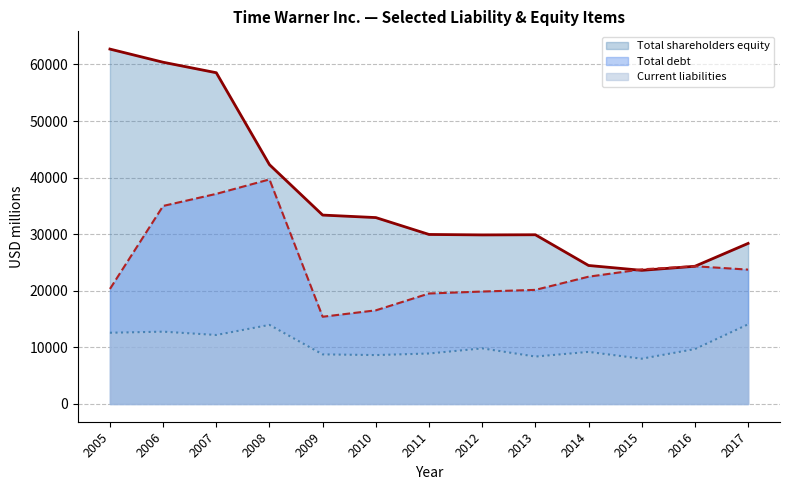

True or false: Total shareholders equity and Total debt cross at least once.

True